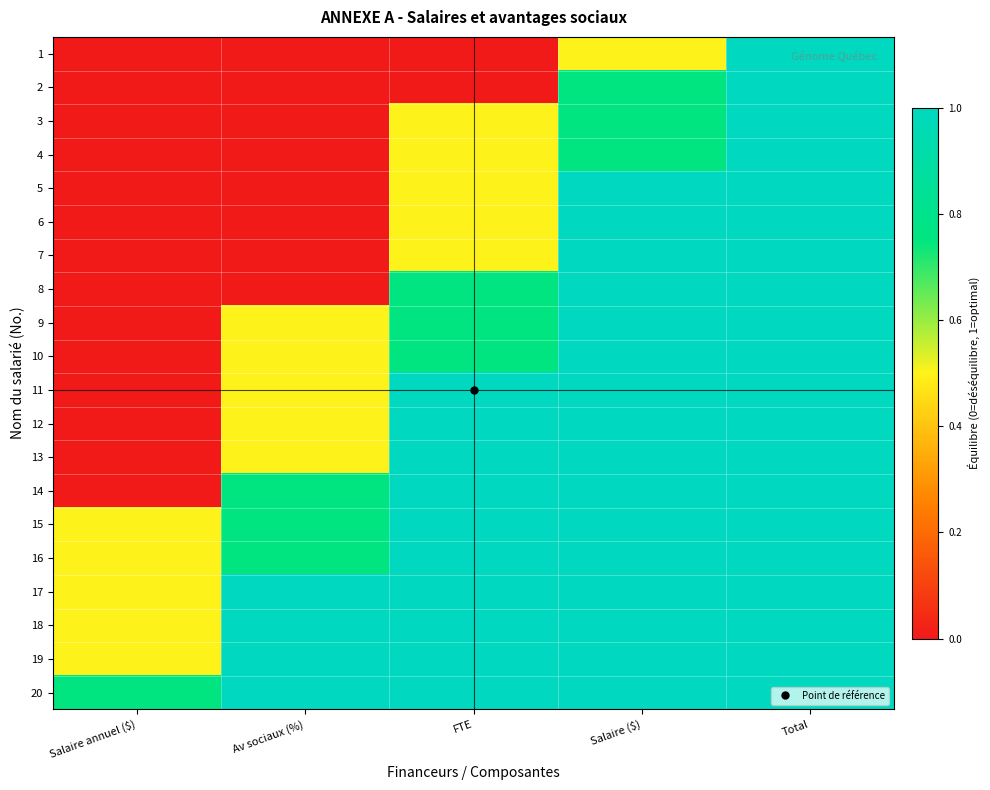

What is the difference between the highest and lowest values at Salaire ($)?

0.5